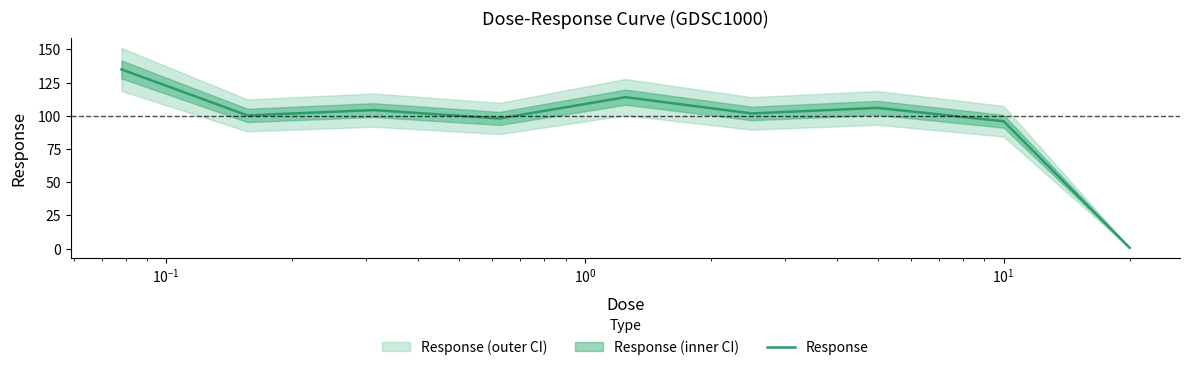

What is the highest value of the Response series?

134.8